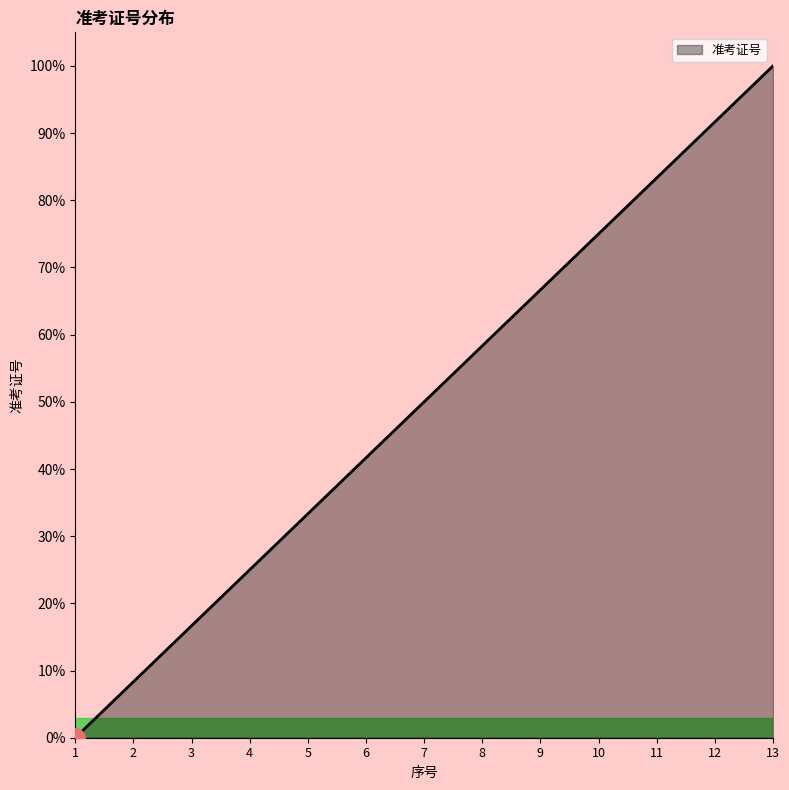

What is the sum of all values?

650.0